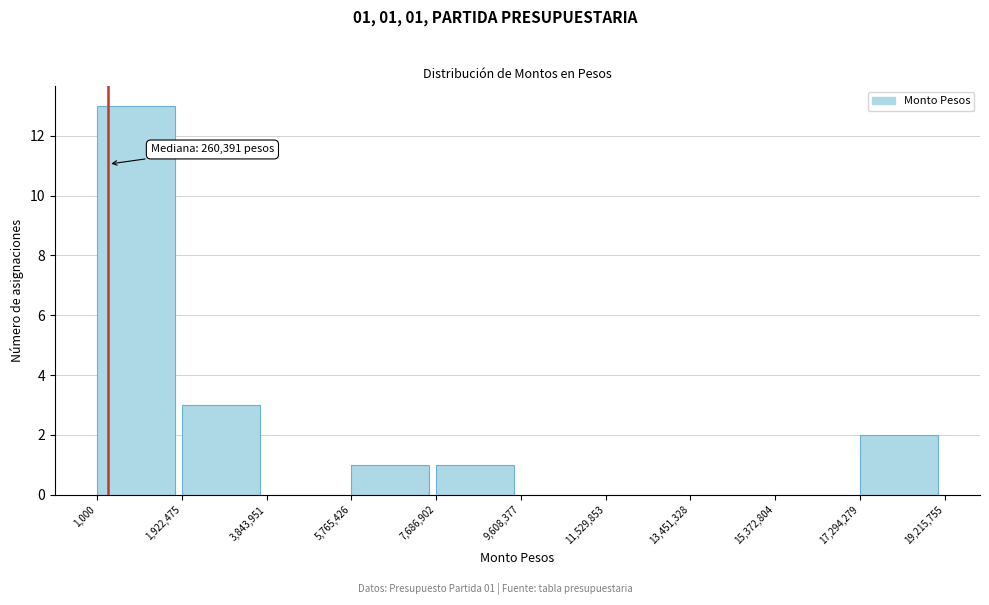

Over which range of the x-axis is the bar tallest?

1,000 to 1,922,475